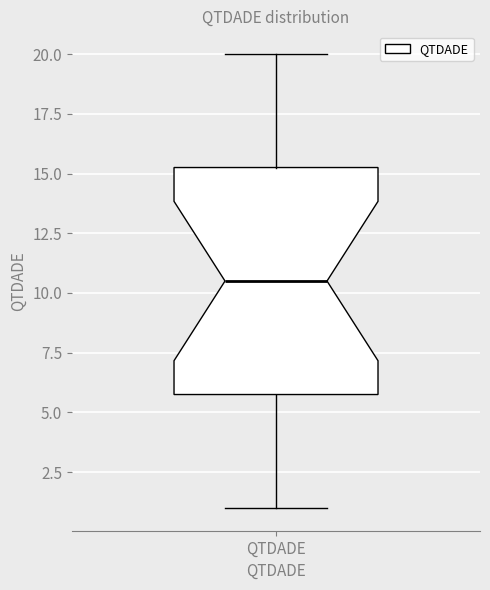

Where does the median line of the box for QTDADE sit on the y-axis? The values are not printed on the chart, so give them approximately, as read against the axis.

10.5